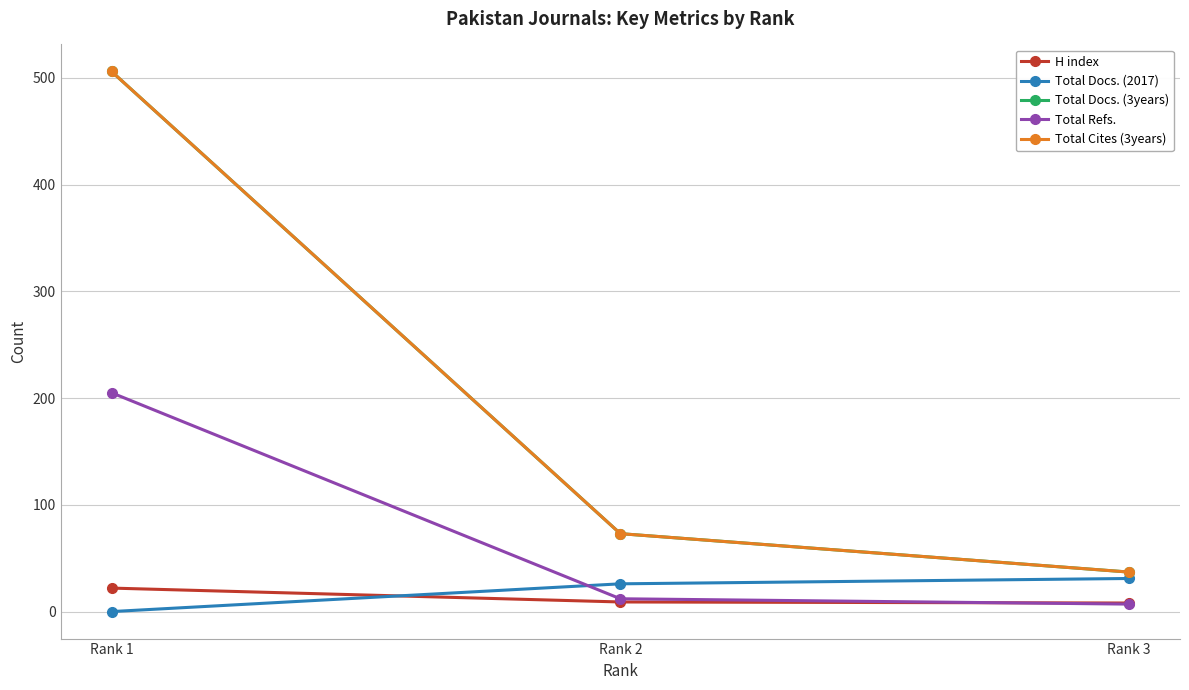

Does the chart have visible grid lines?

Yes